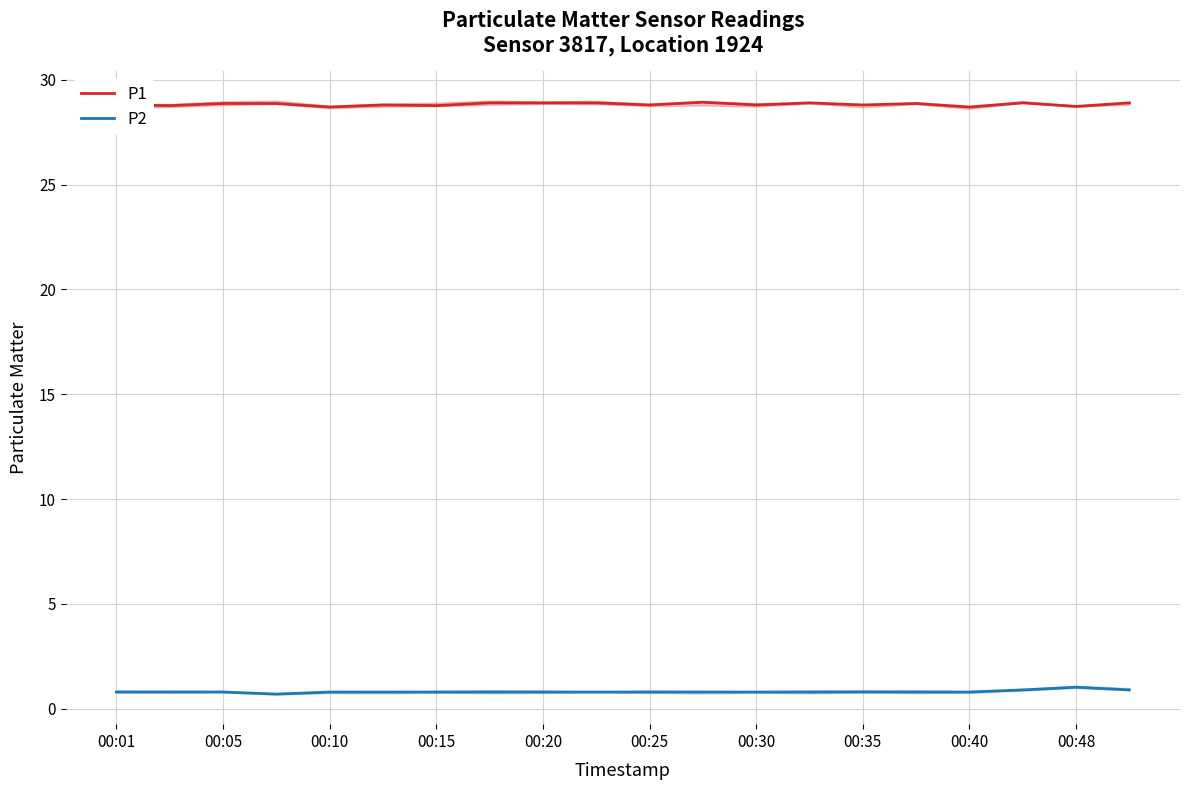

The P2 series shows 0.8 at 00:40. True or false?

True